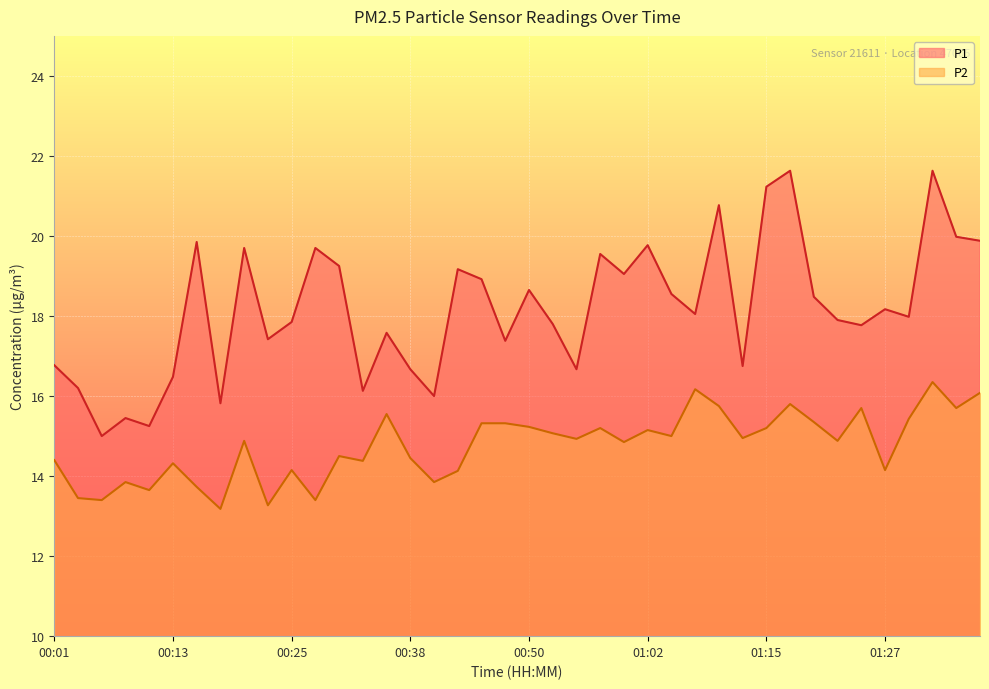

Is the value of P1 at 01:17 greater than the value of P2 at 00:40?

Yes